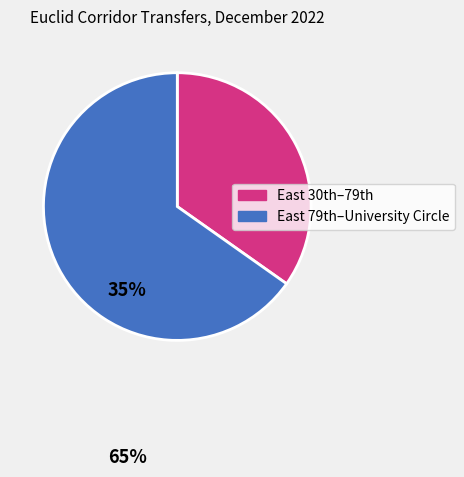

How many segments does this pie chart have?

2